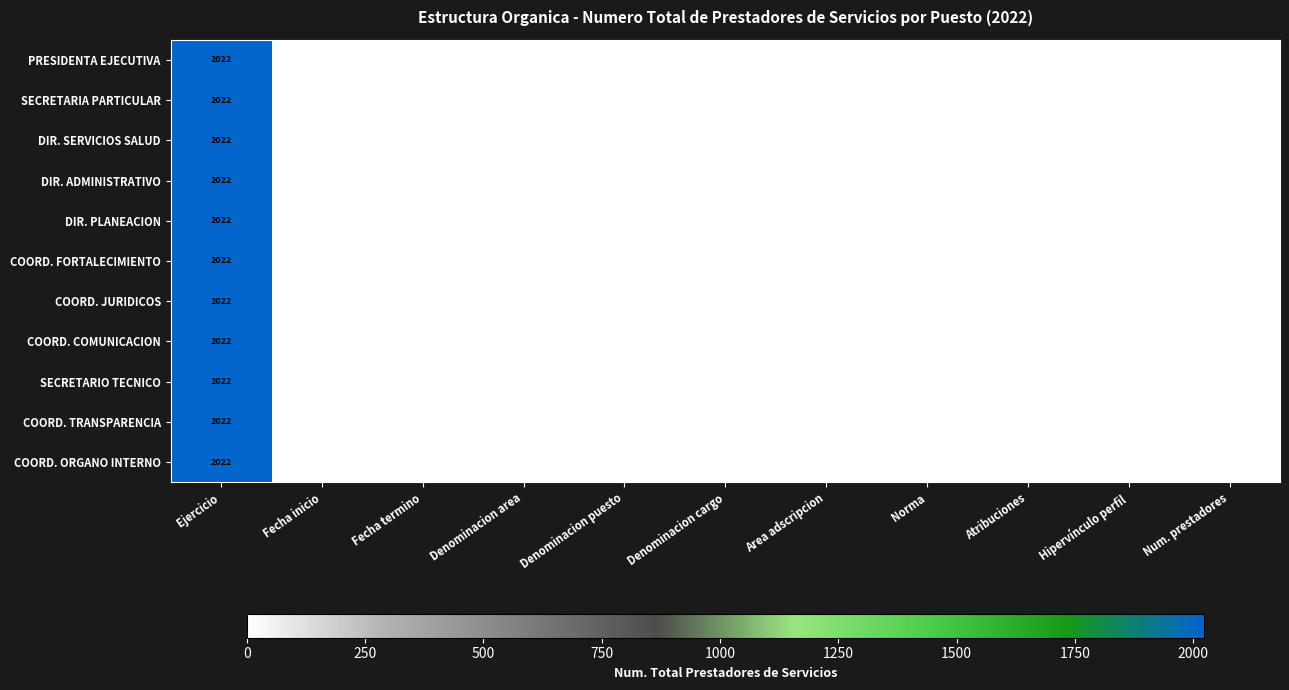

What is the difference between the maximum and second lowest values in the COORD. FORTALECIMIENTO series?

2021